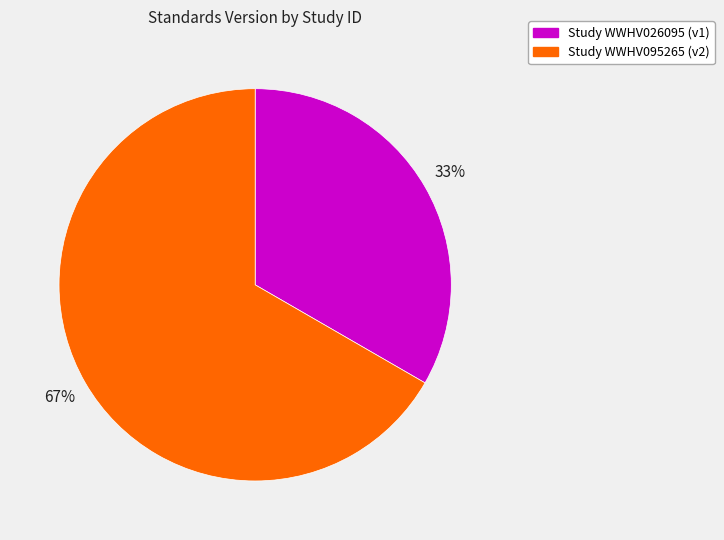

To the nearest percent, what is the average slice percentage?

50%